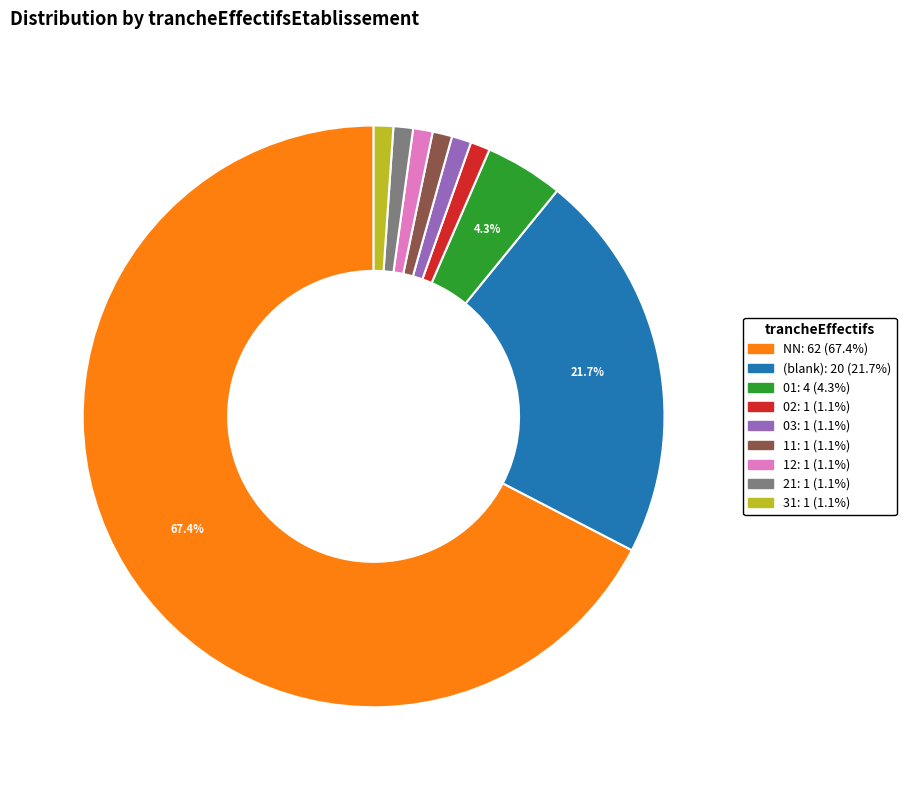

Is there any slice that represents more than half of the pie?

Yes